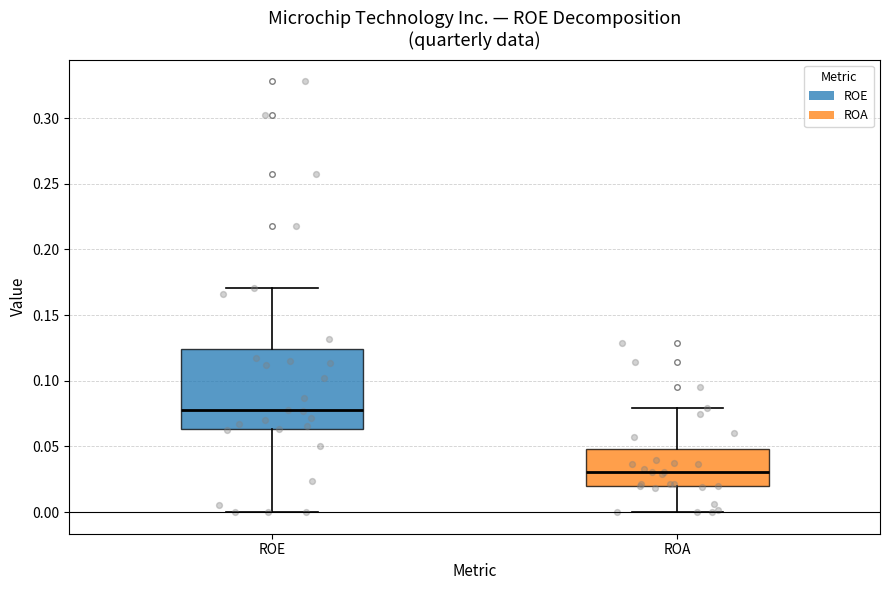

Which box is the tallest, from its lower edge to its upper edge?

ROE